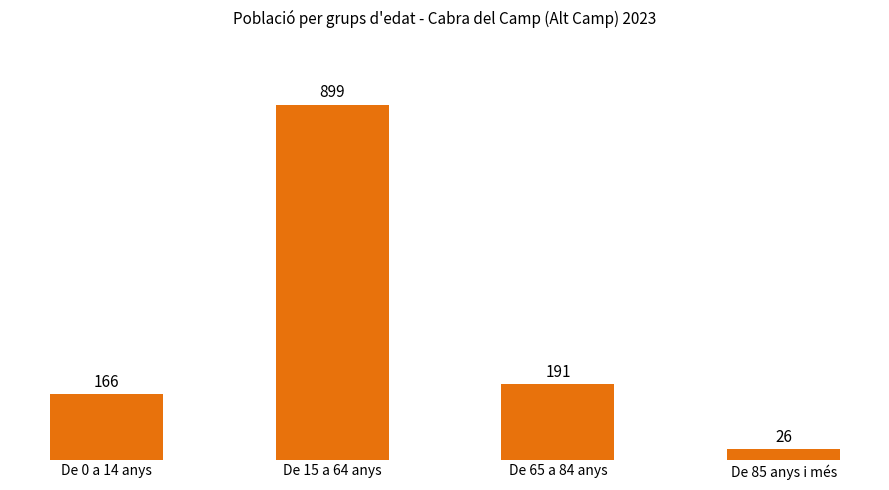

Approximately how many times larger is the value at De 15 a 64 anys compared to De 65 a 84 anys?

4.7